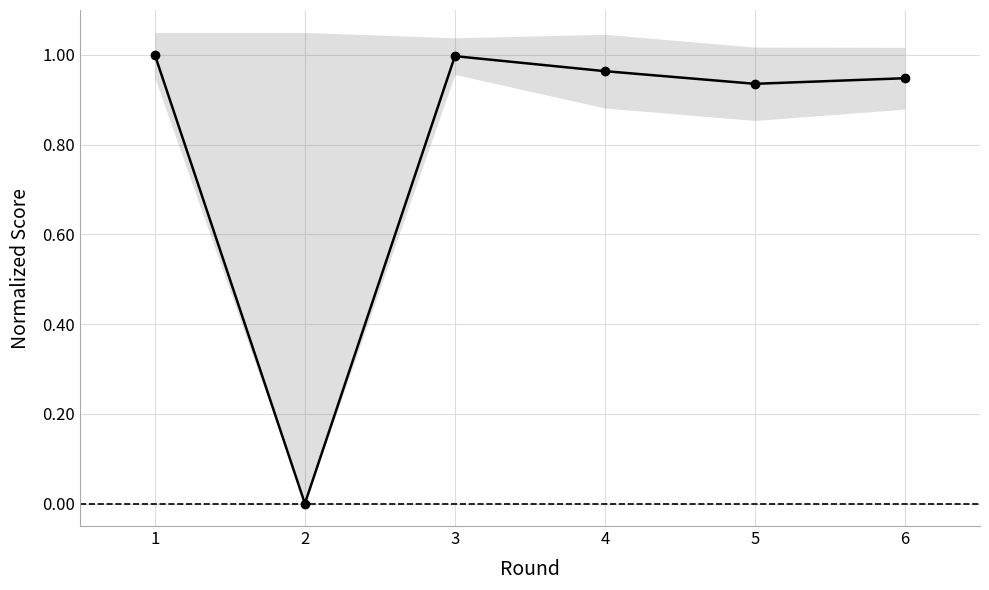

Rank the categories by value from highest to lowest.

1, 3, 4, 6, 5, 2